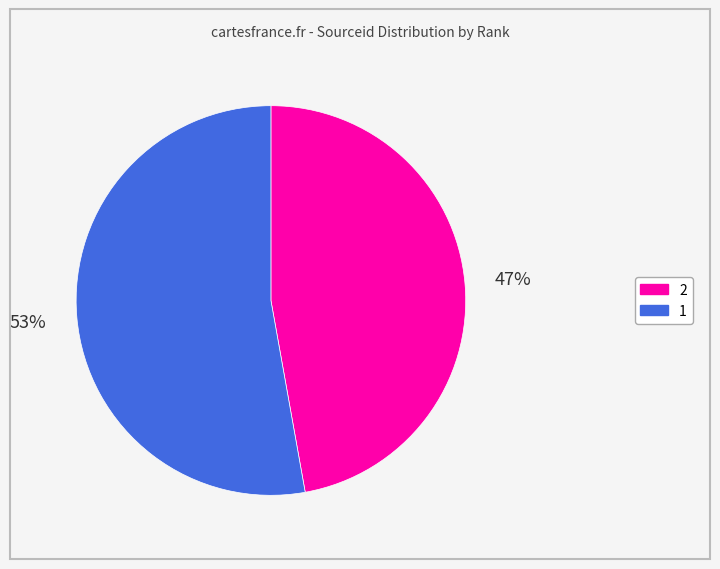

Which category has the biggest portion of the pie?

1